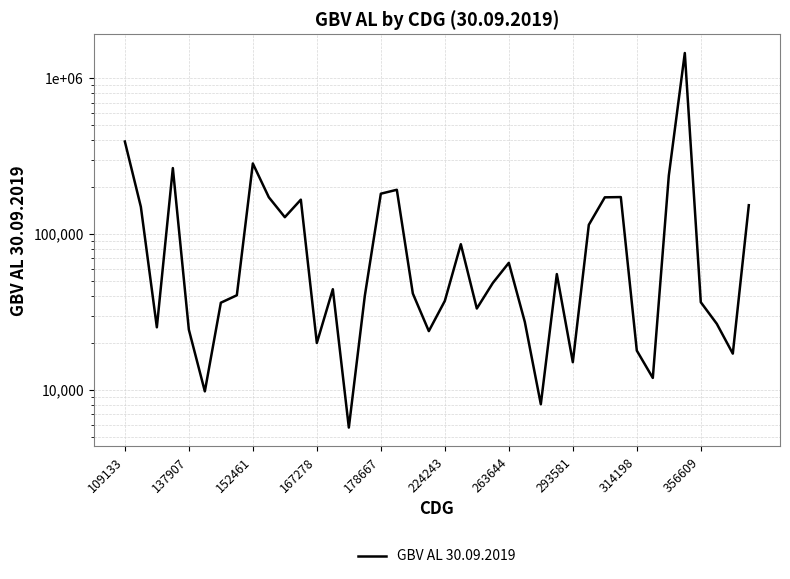

Reading left to right, what are all the values shown in this chart?

393427.3	150040.6	25293.3	265683.2	24444.4	9820.7	36371.3	40608.4	284392.4	172611.0	128676.7	166670.7	20064.0	44390.9	5751.9	40316.4	182015.6	192871.0	41676.8	23915.9	37358.5	86296.4	33386.9	48685.0	65545.9	27387.2	8119.0	55517.0	15109.2	114930.1	172503.2	173164.2	17930.7	11975.8	237792.2	1454233.4	36642.0	26630.9	17145.5	153553.4